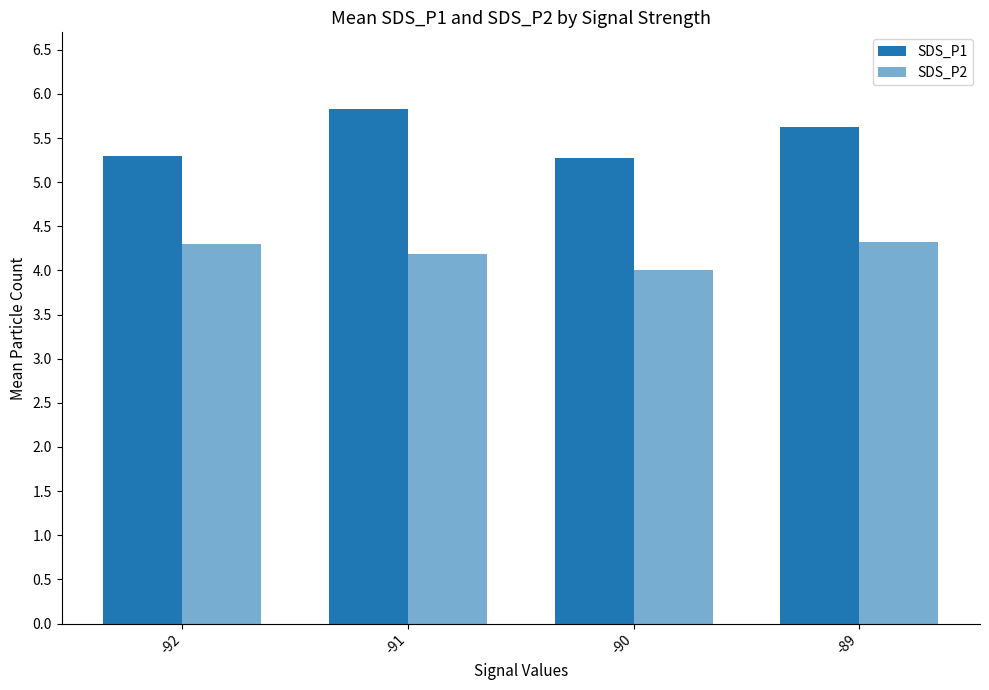

What is the difference between the highest and lowest values at -90?

1.3